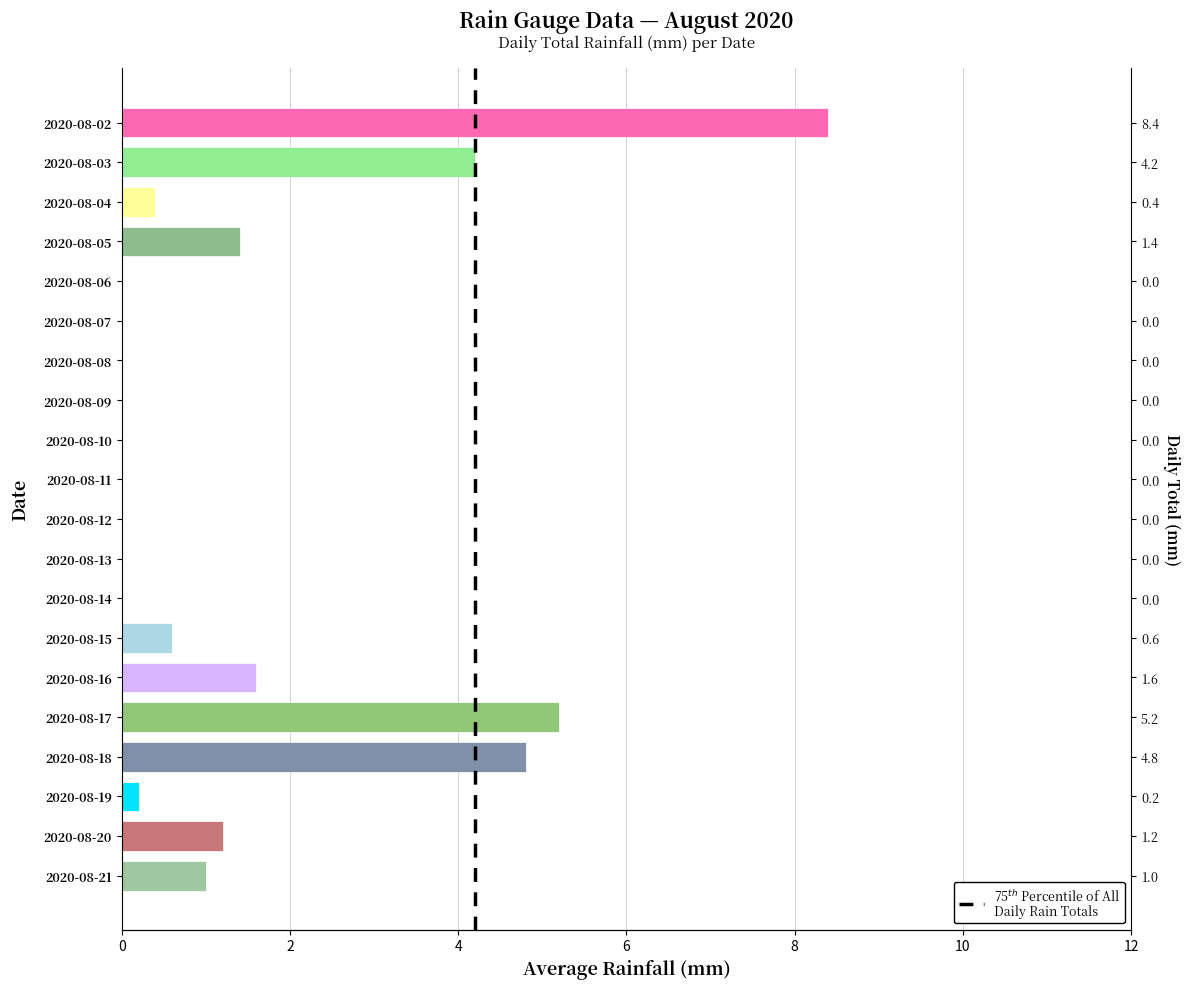

Is it true that the value at 2020-08-13 is 0.0?

True